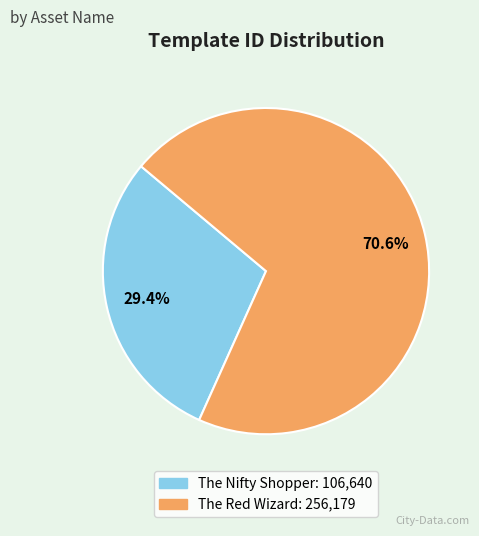

What is the smallest slice in the pie chart?

The Nifty Shopper